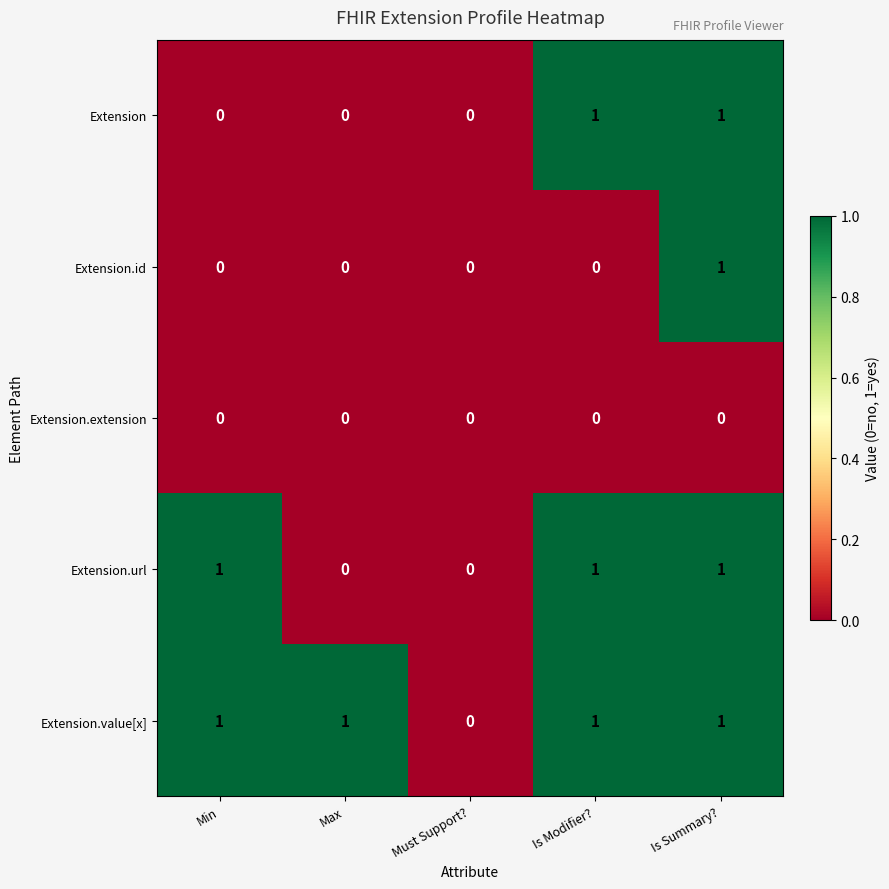

Which category has the lowest value in the Extension.value[x] series?

Must Support?